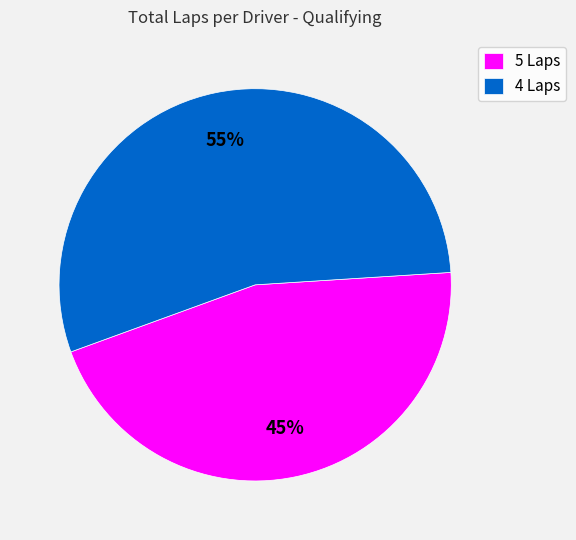

Does any single category account for the majority?

Yes